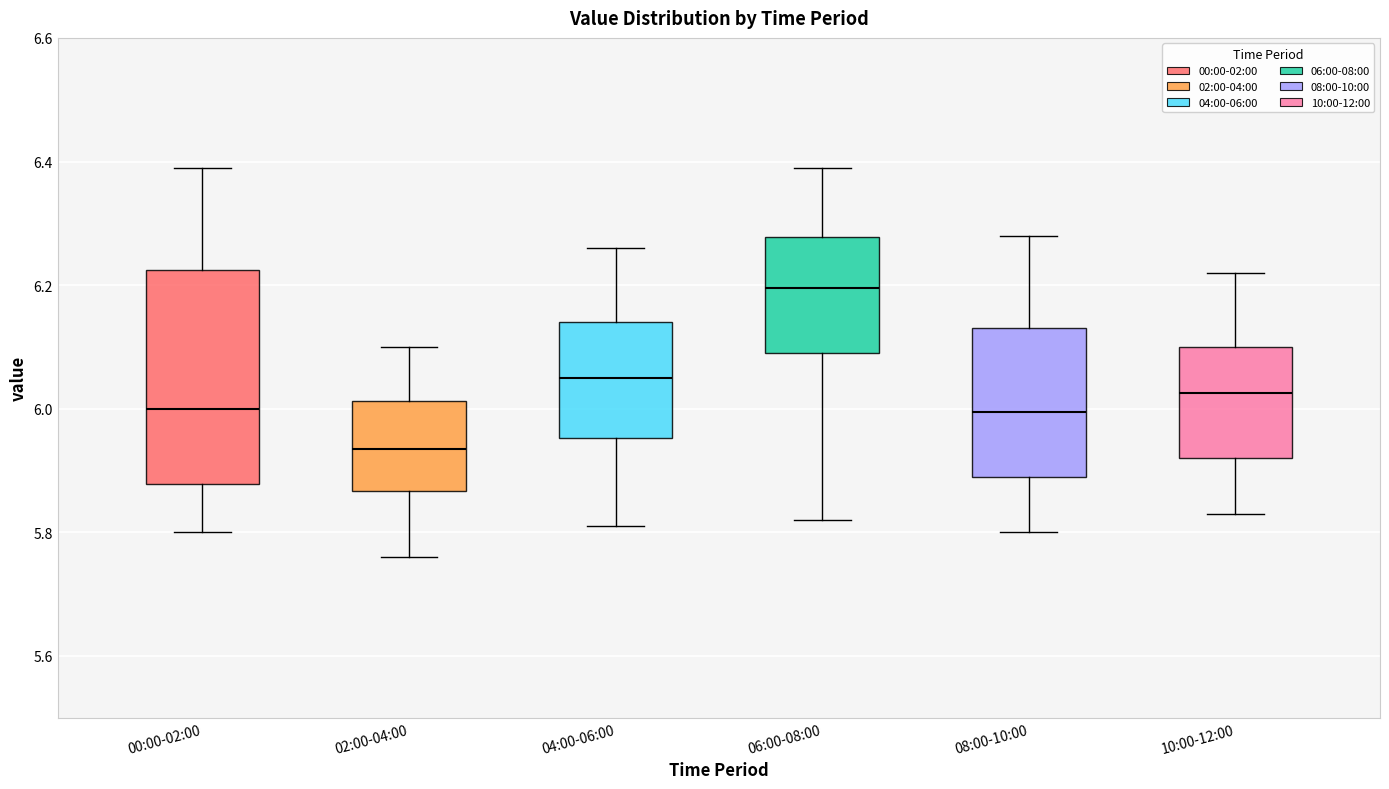

Which box has the lowest median line?

02:00-04:00